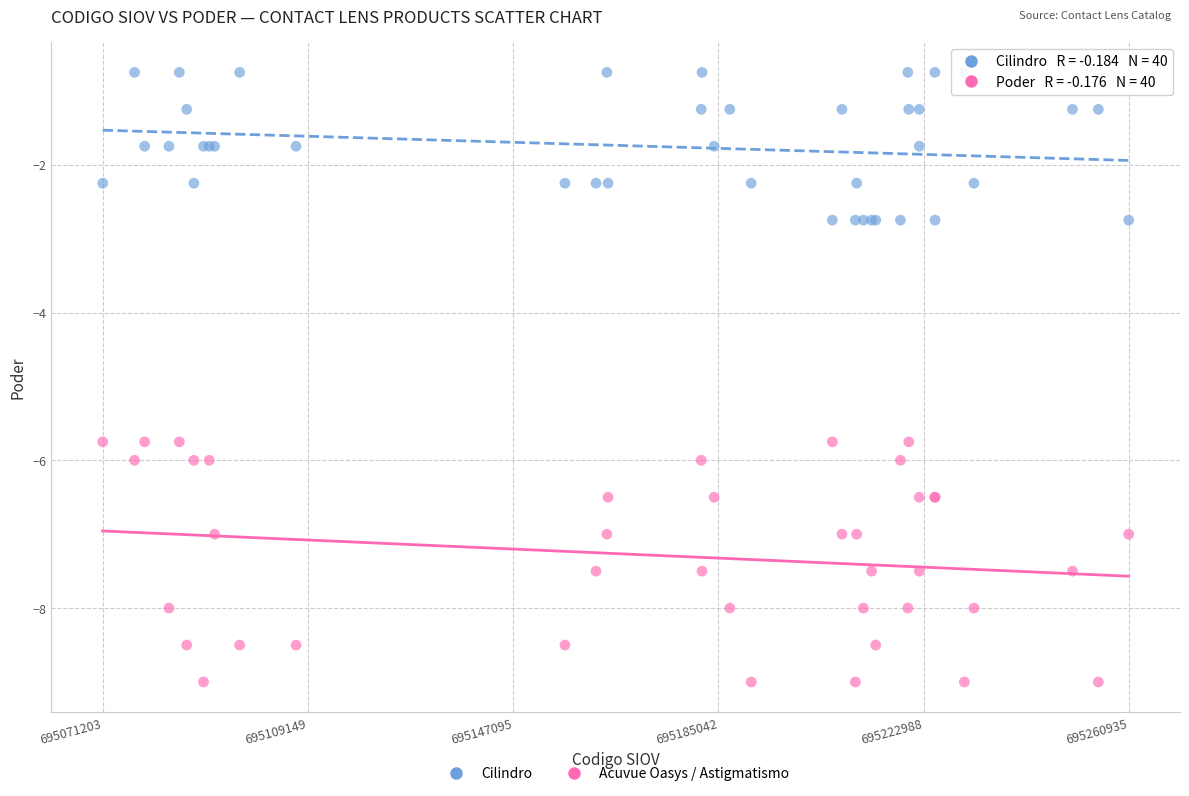

Which series has the largest Y range (max minus min)?

Acuvue Oasys / Astigmatismo